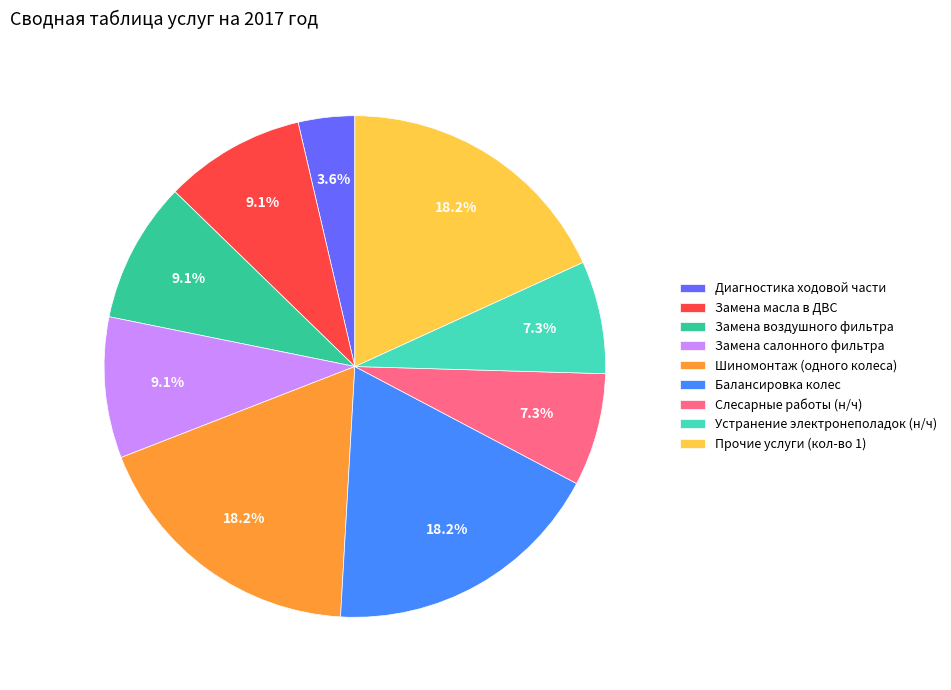

Combined, do Шиномонтаж (одного колеса) and Замена салонного фильтра account for over 50%?

No